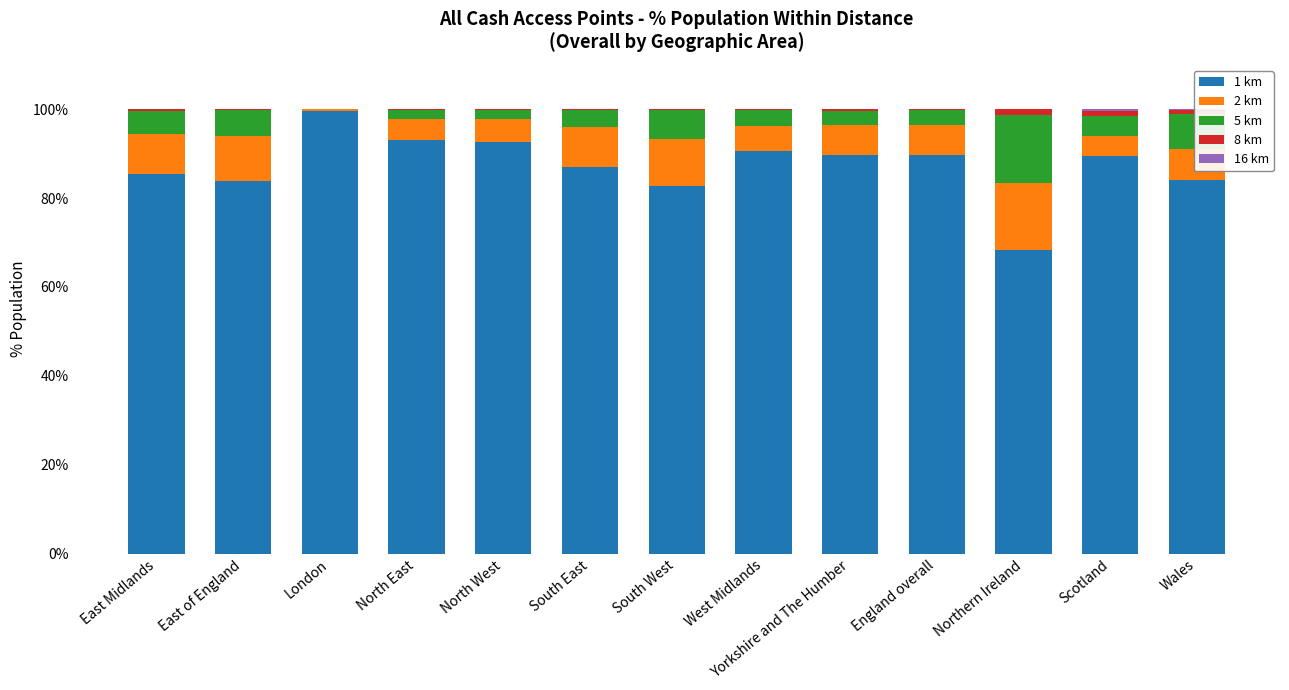

The value of 1 km at South East is 86.9. True or false?

True